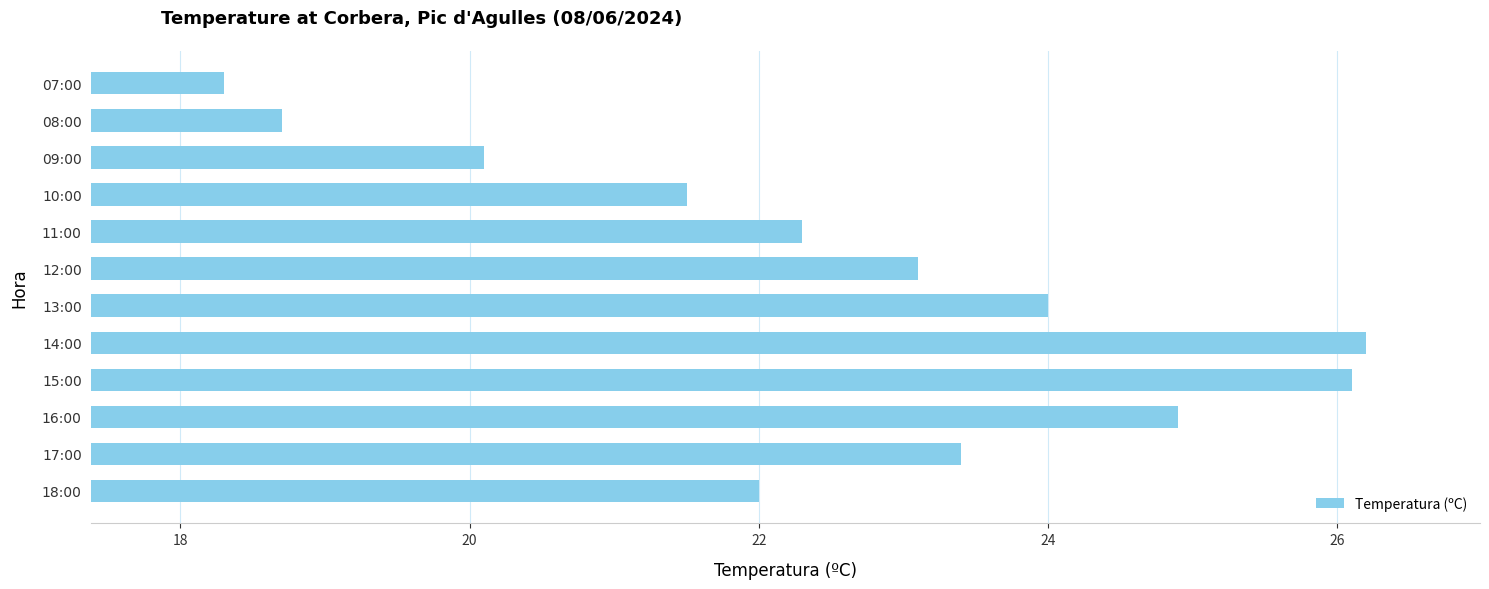

How many data points are above 23?

6